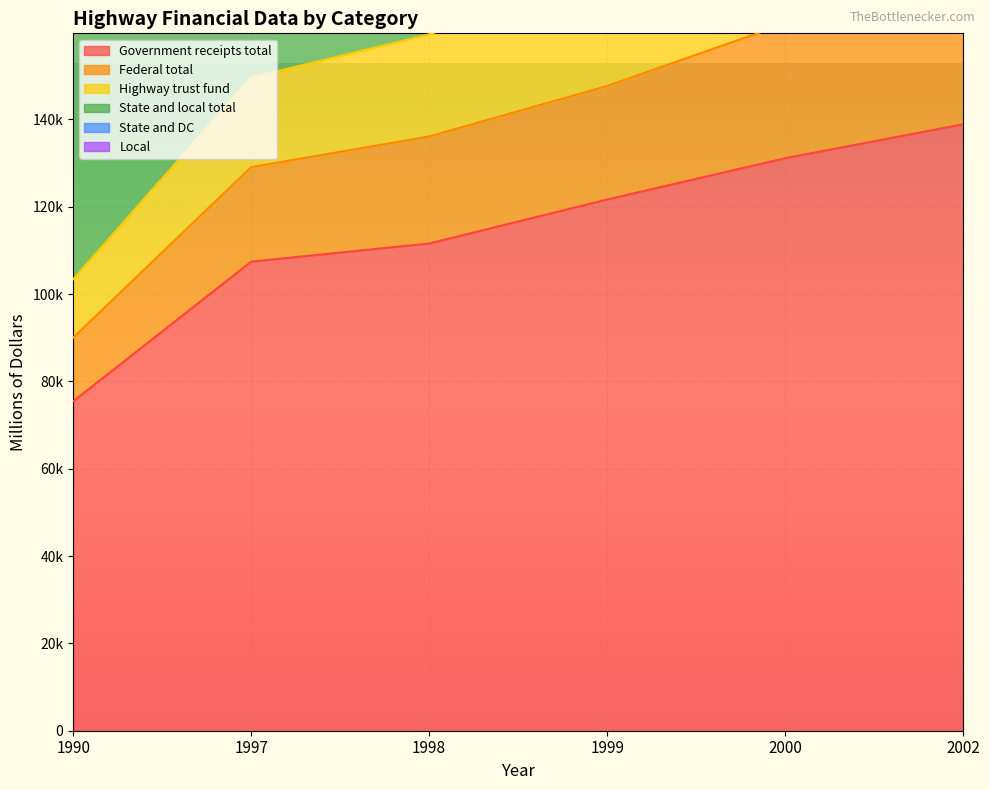

What is the sum of the State and DC values at 1999 and 2002?

708325.7